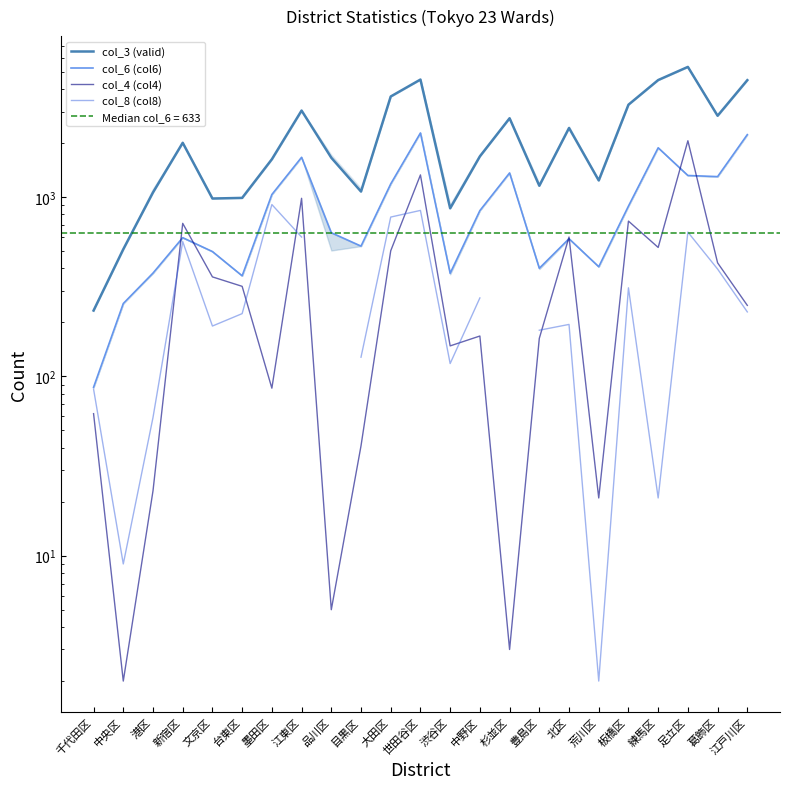

True or false: col_4 (col4) and col_3 (valid) cross at least once.

False